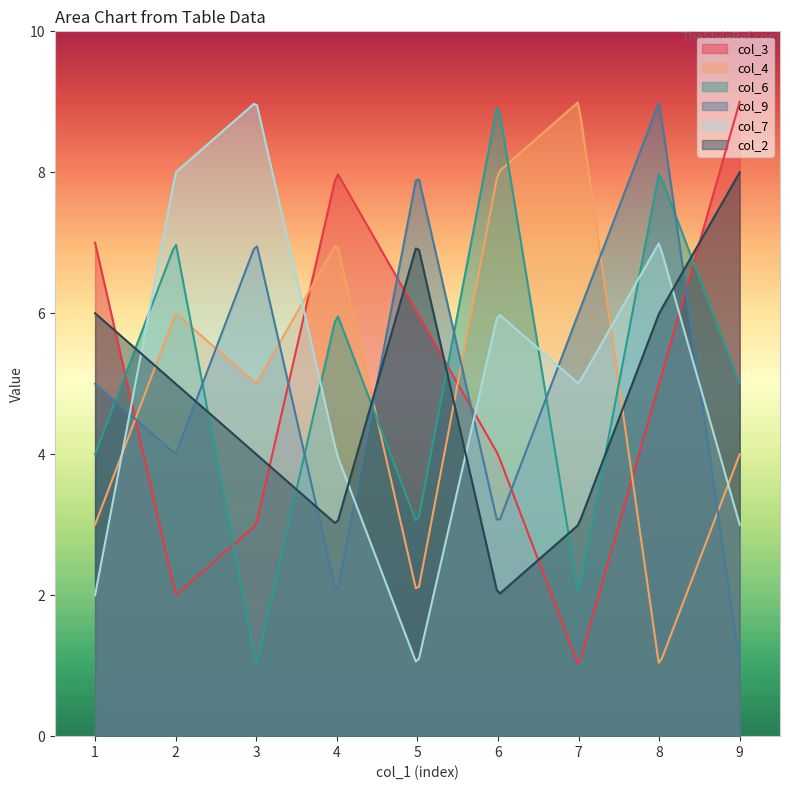

The value of col_2 at 9 is 8. True or false?

True